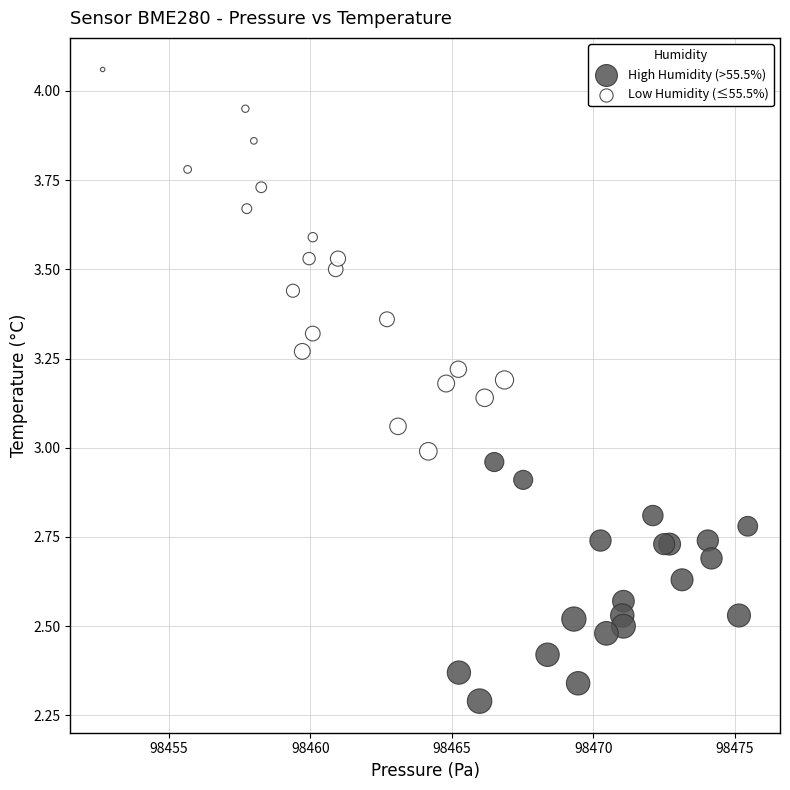

Which series contains the lowest Y value?

High Humidity (>55.5%)